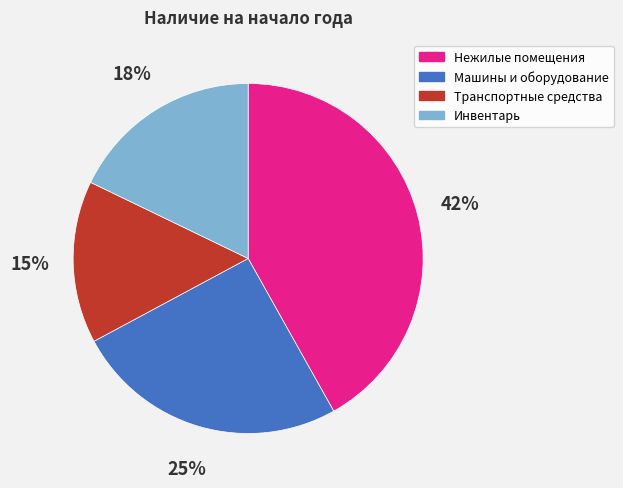

Approximately how many times larger is the value at Инвентарь compared to Нежилые помещения?

0.4